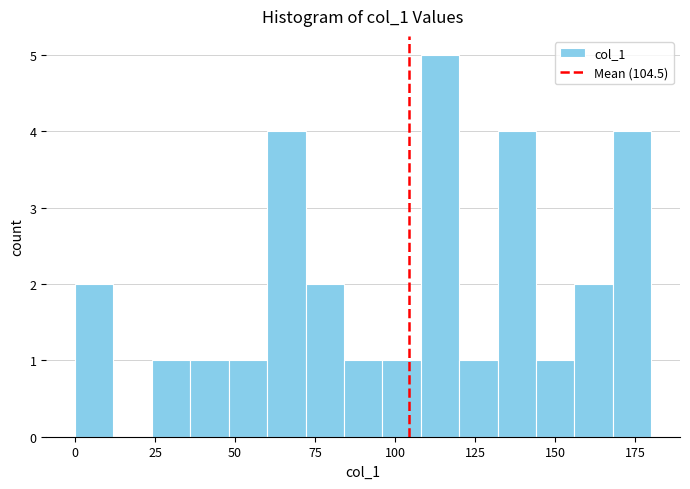

Read against the x-axis, roughly where is the centre of the tallest bar?

115